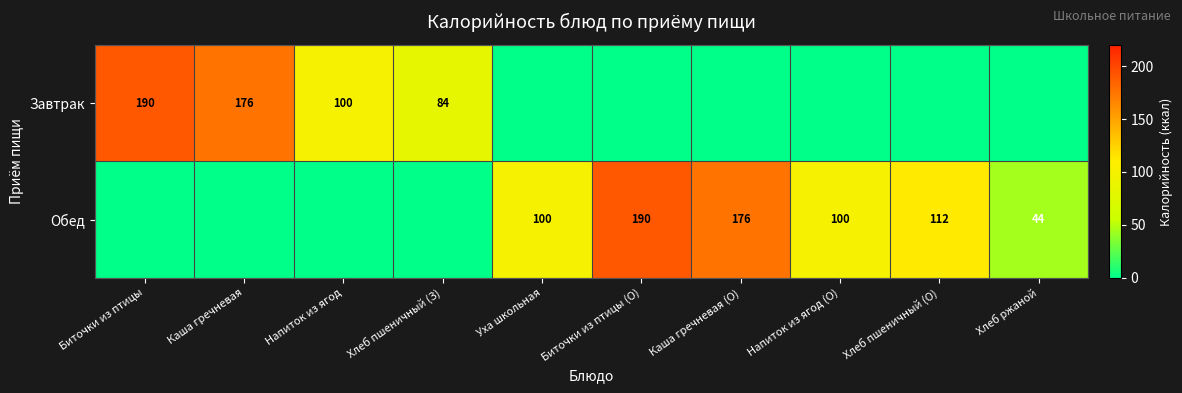

What is the total value across all series at Каша гречневая?

176